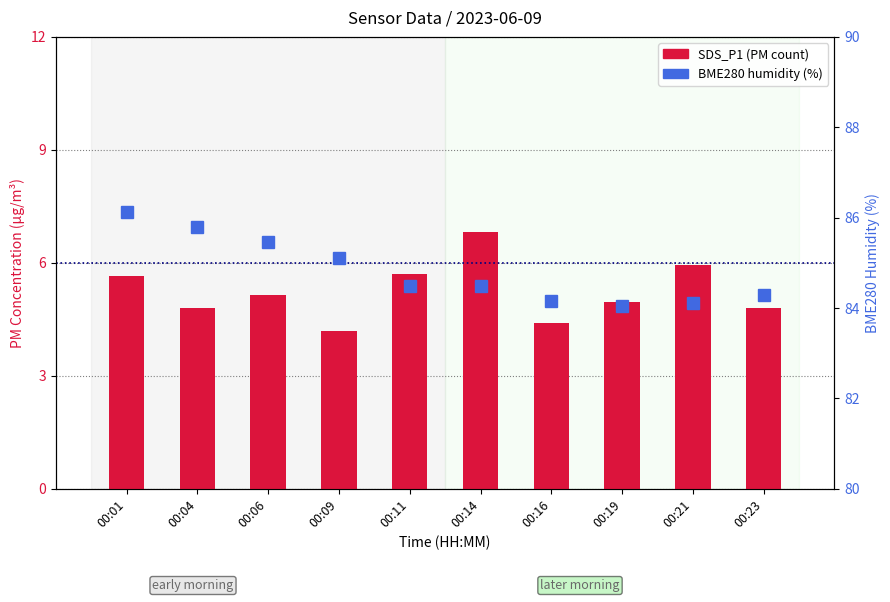

What is the spread (max minus min) of values at 00:09?

80.9